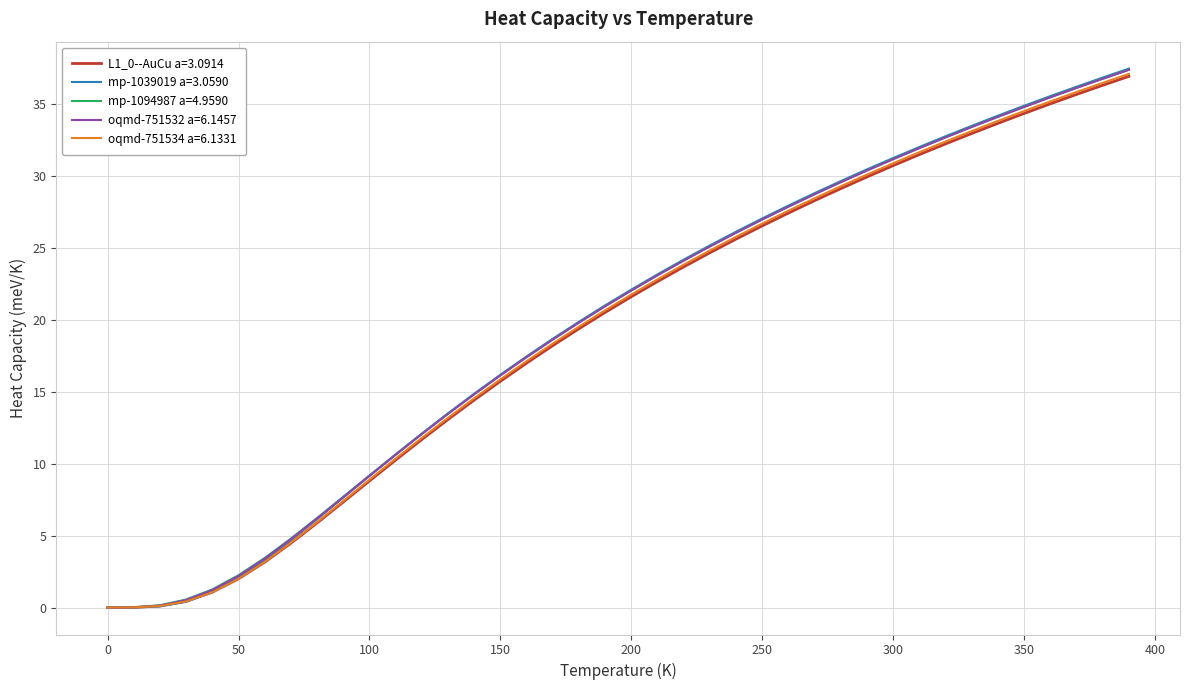

Which series has the widest spread of values?

mp-1039019 a=3.0590